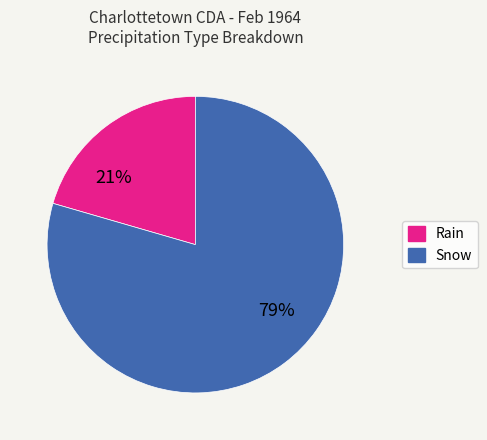

To the nearest percent, what is the average slice percentage?

50%